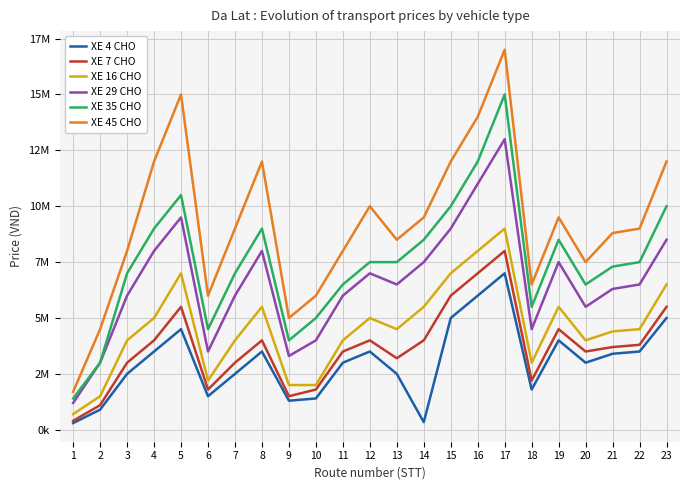

What is the difference between the maximum and minimum values in the XE 35 CHO series?

13600000